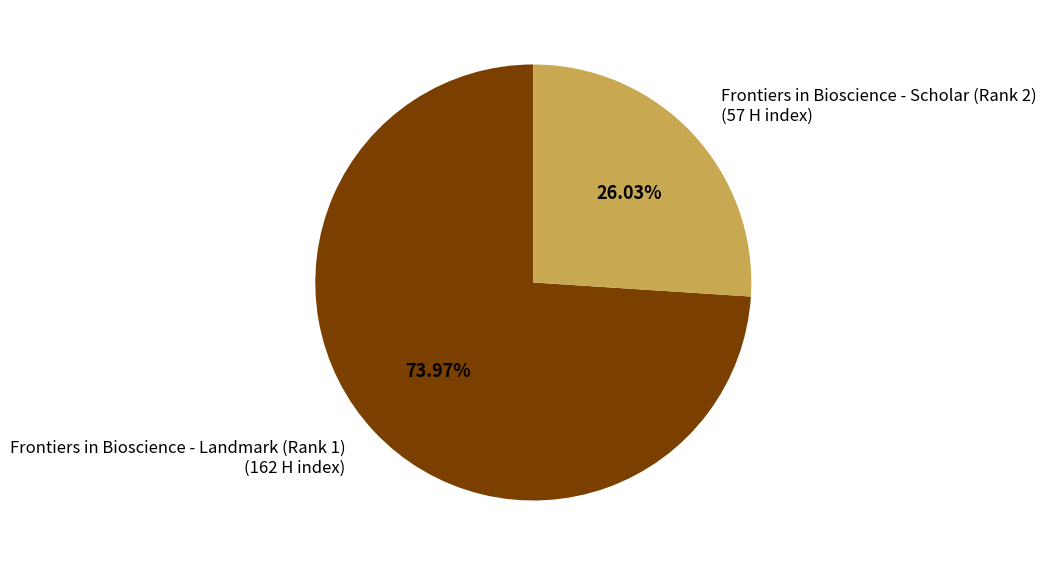

Rank the categories by value from highest to lowest.

Frontiers in Bioscience - Landmark (Rank 1), Frontiers in Bioscience - Scholar (Rank 2)